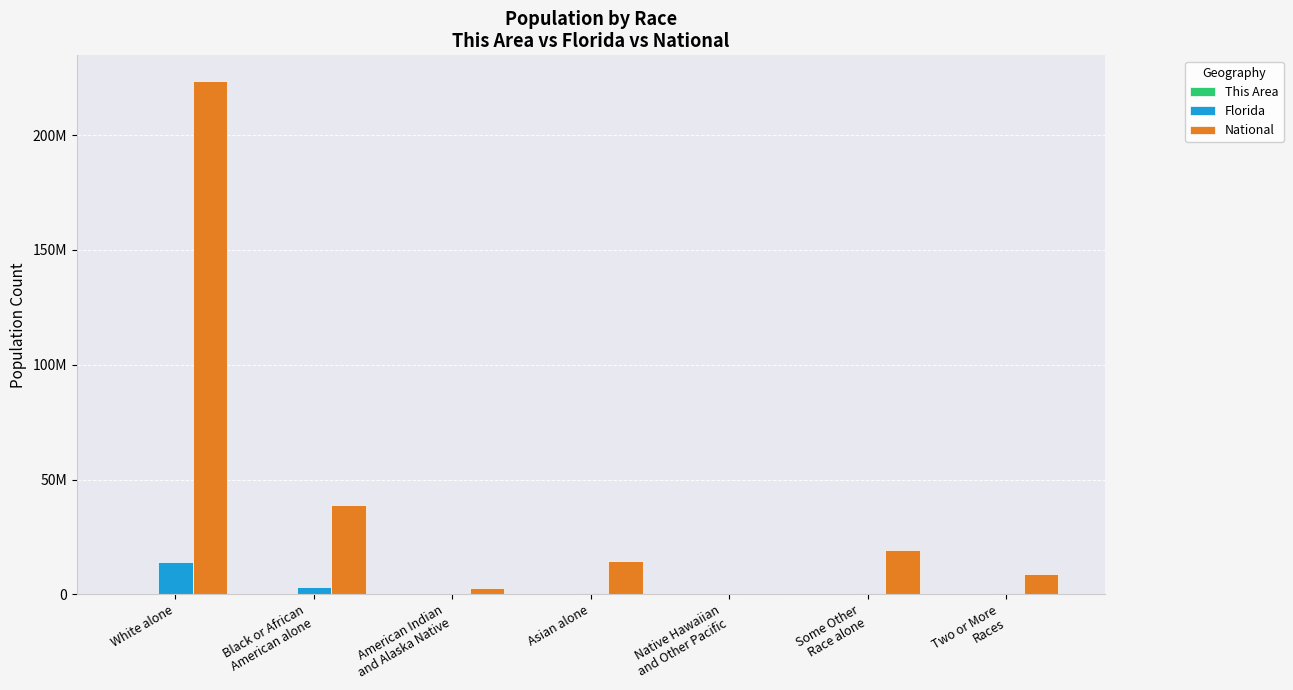

At how many categories does at least one series exceed 40313848?

1